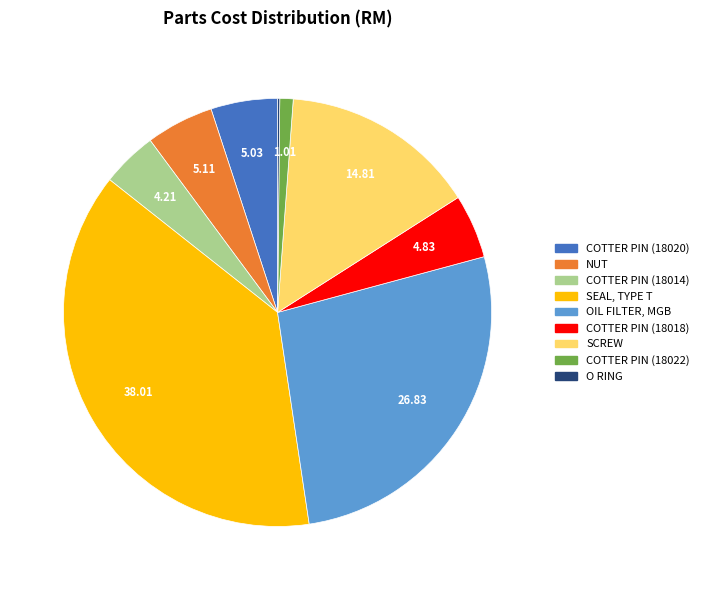

Is there a majority slice in this chart?

No